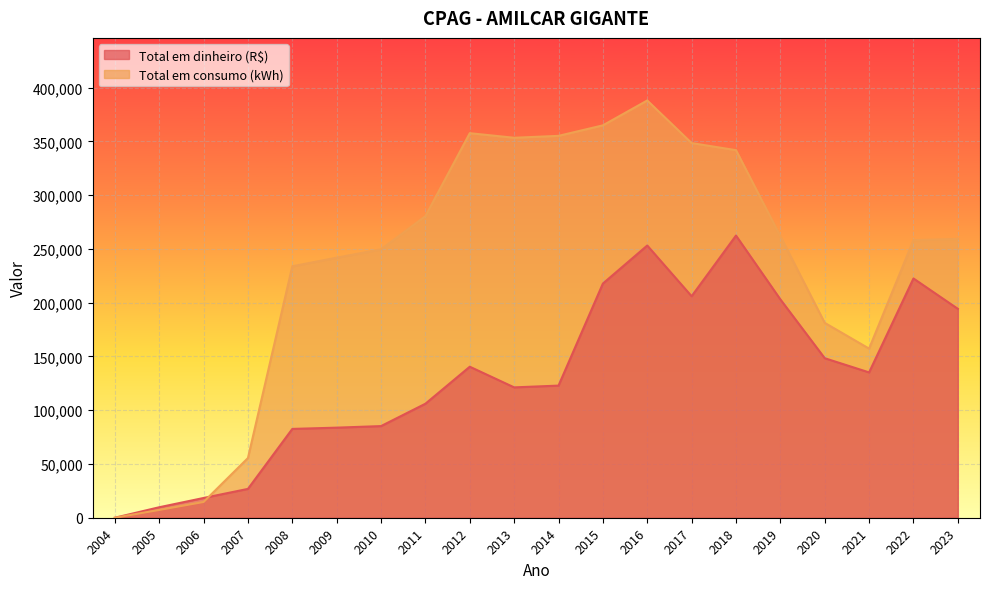

Which category has the highest value in the Total em consumo (kWh) series?

2016